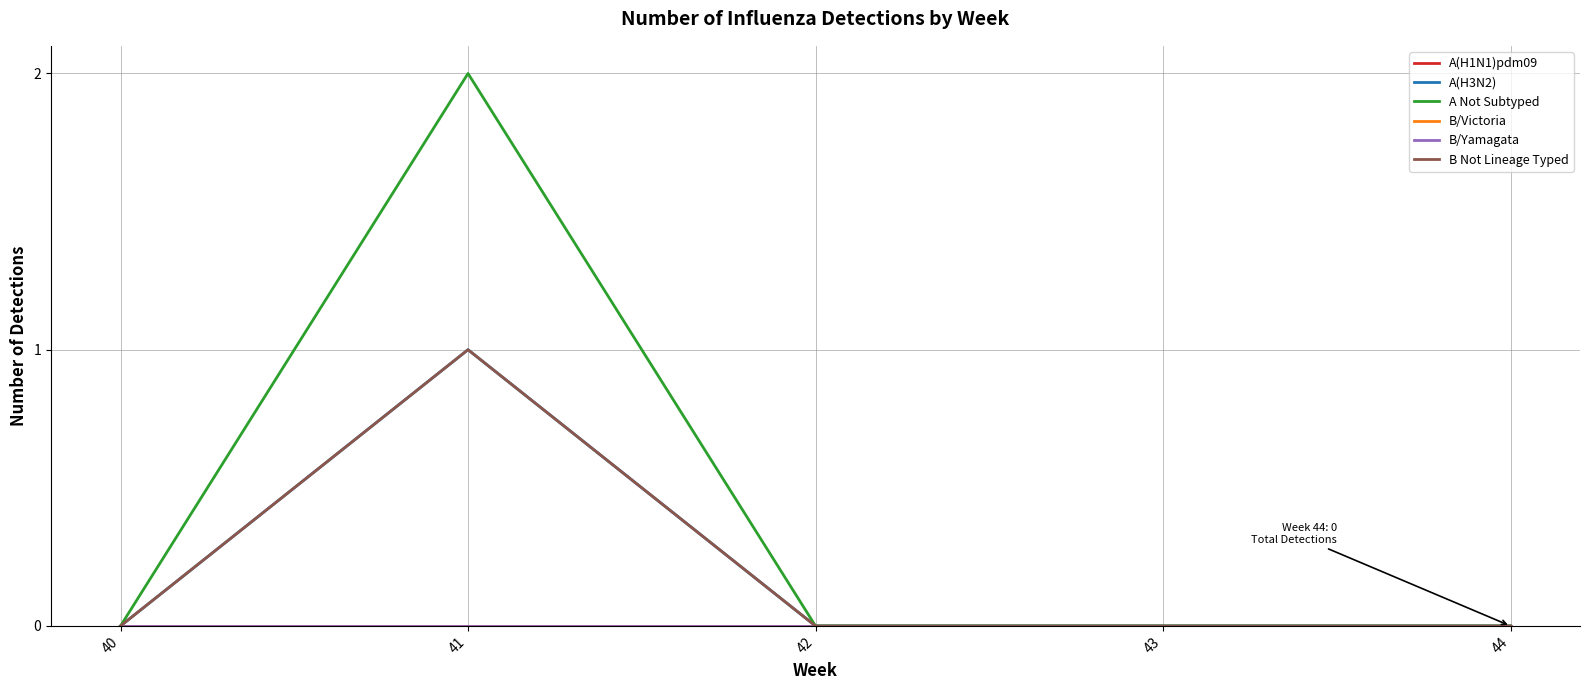

Reading right to left, list all the values displayed in this chart.

A(H1N1)pdm09: 44=0	43=0	42=0	41=0	40=0
A(H3N2): 44=0	43=0	42=0	41=1	40=0
A Not Subtyped: 44=0	43=0	42=0	41=2	40=0
B/Victoria: 44=0	43=0	42=0	41=0	40=0
B/Yamagata: 44=0	43=0	42=0	41=0	40=0
B Not Lineage Typed: 44=0	43=0	42=0	41=1	40=0